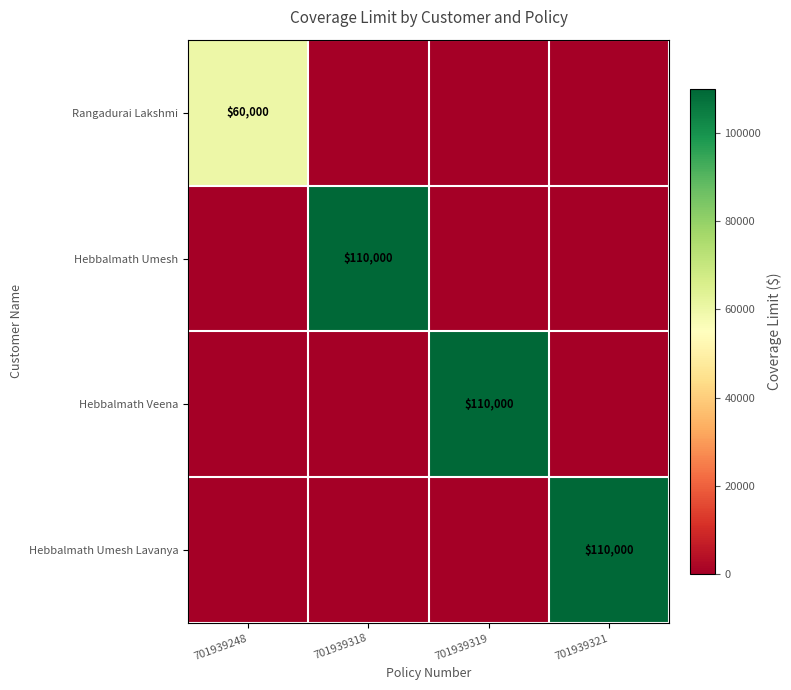

At how many categories does at least one series exceed 14600?

4